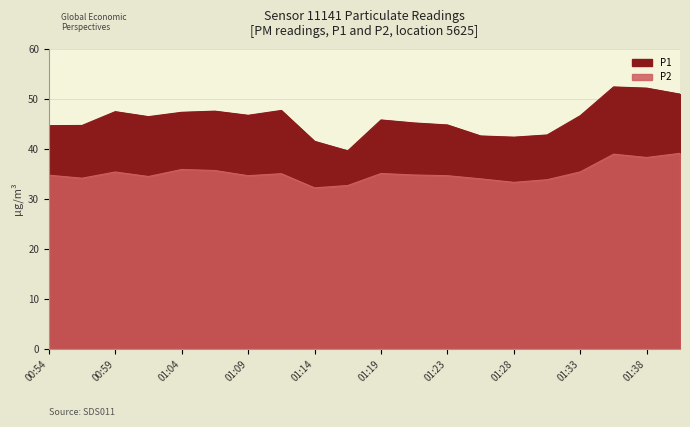

Read the P2 value at 01:28.

33.3